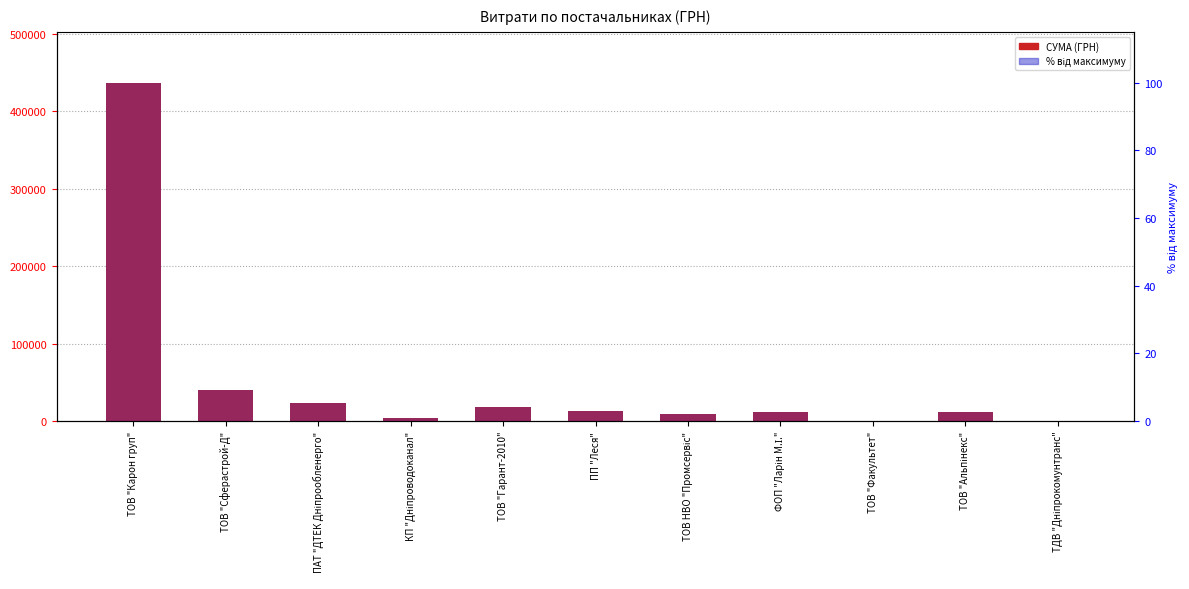

Rank the series by their maximum value, from lowest to highest.

% від максимуму, СУМА (ГРН)